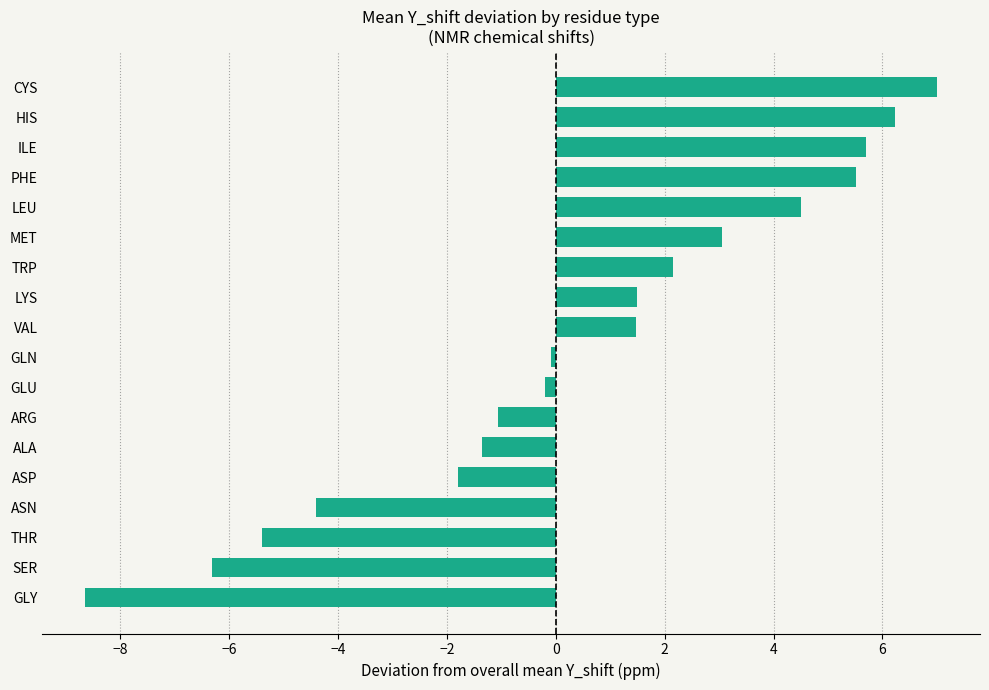

Between LYS and TRP, which is larger?

TRP